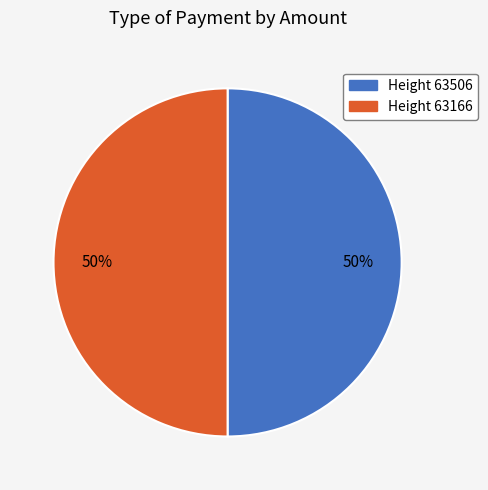

Is it true that Height 63506 is 58% of the pie?

False